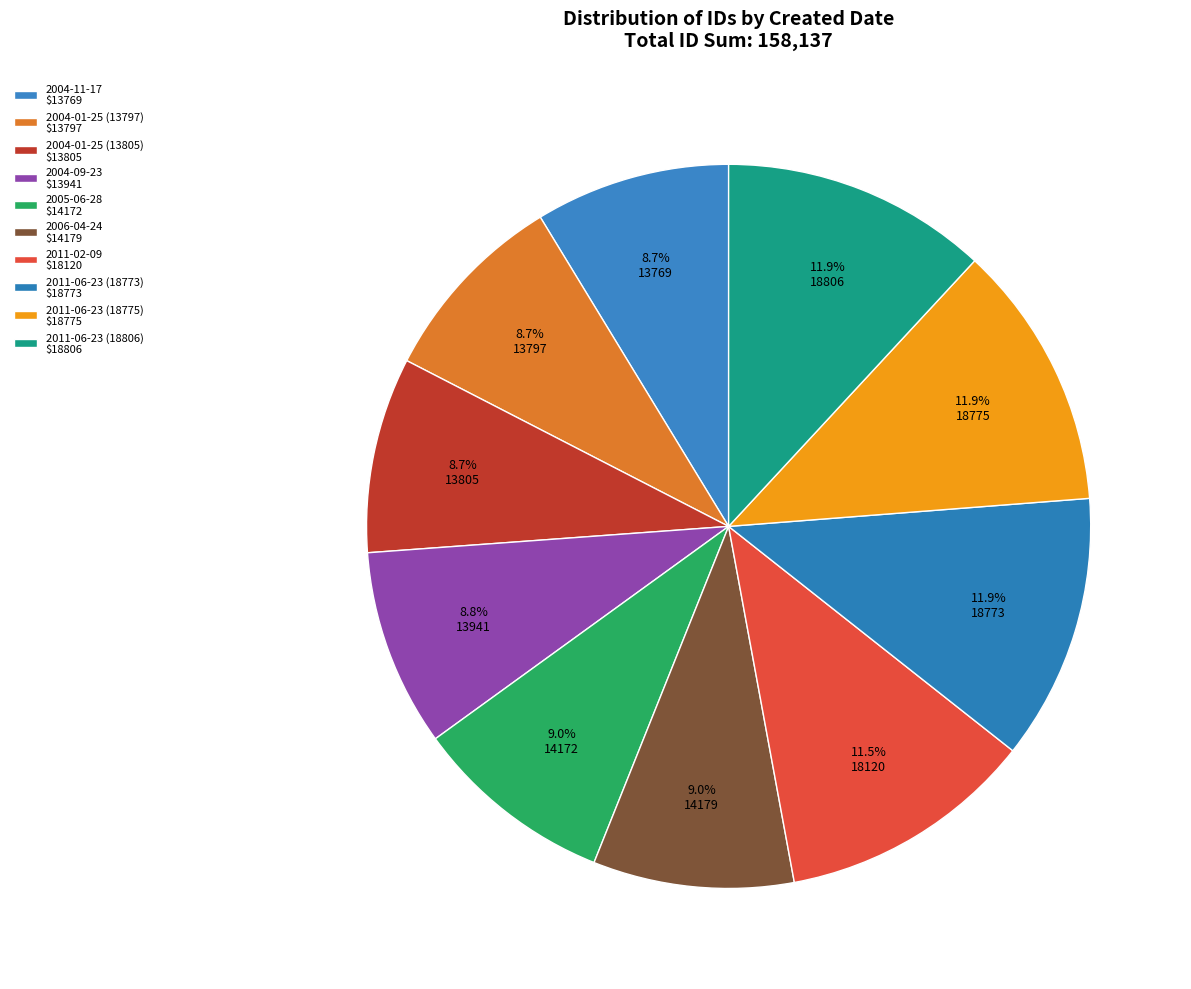

How many slices are in this pie chart?

10